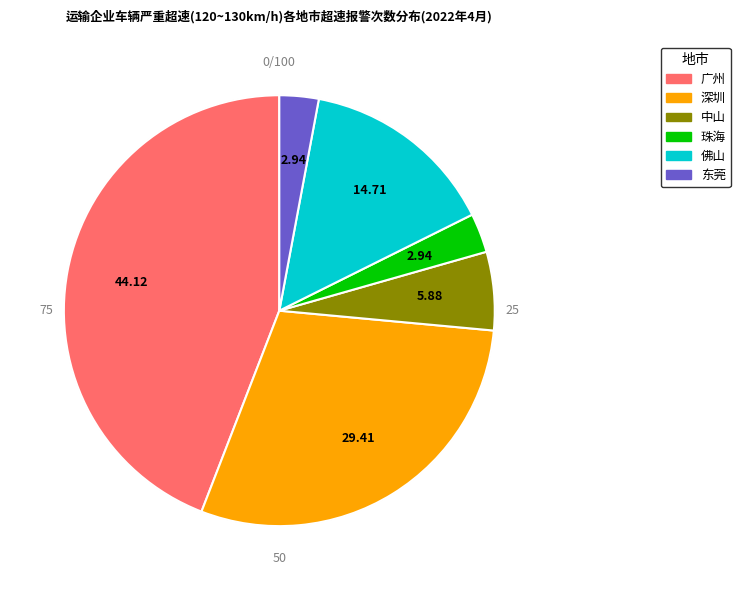

How many segments does this pie chart have?

6